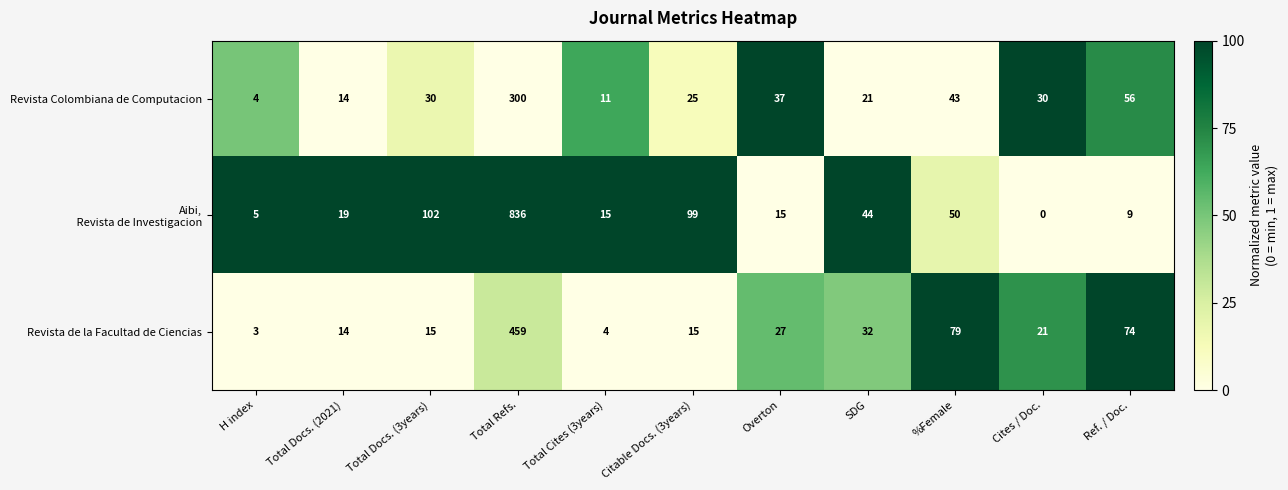

What is the total value across all series at Overton?

79